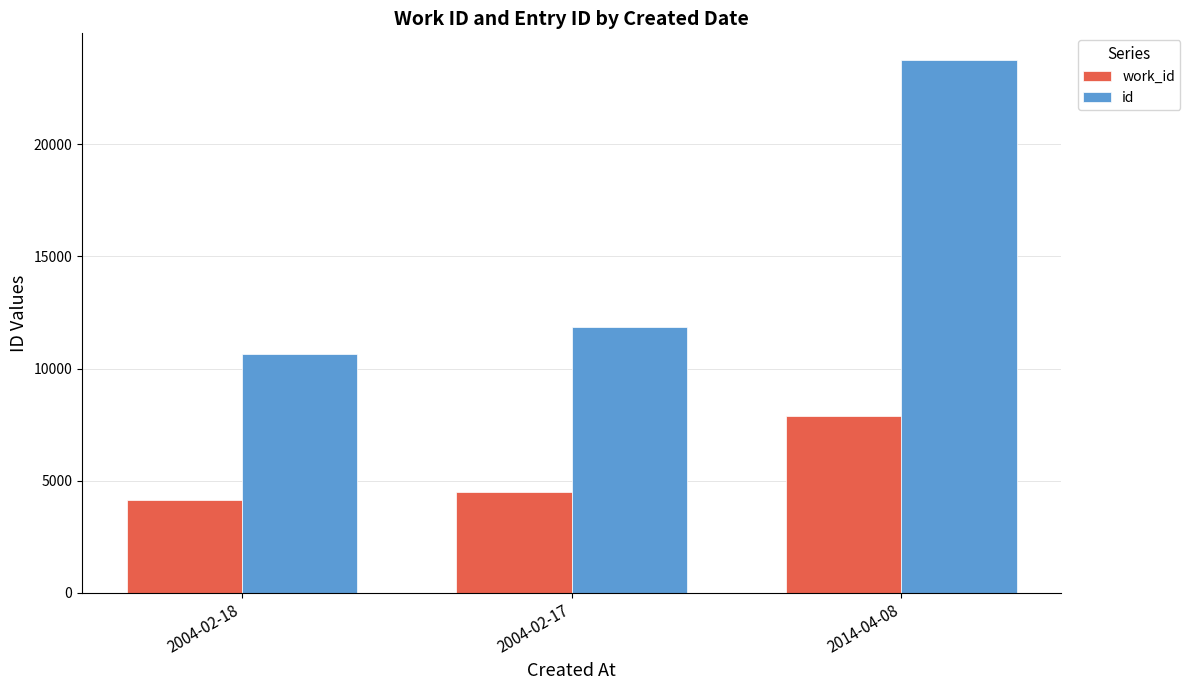

What value does the work_id series have at 2004-02-17, to the nearest 50?

4500